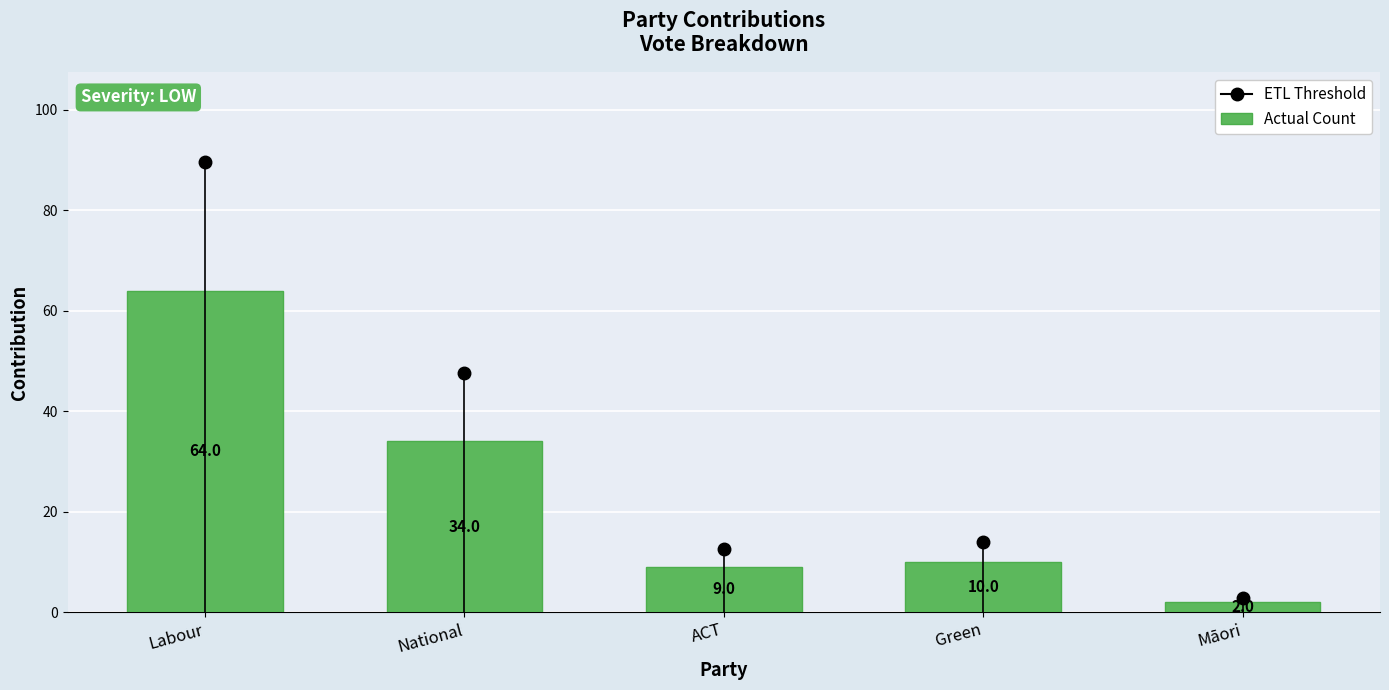

Where is the data nearest to the value 33?

National